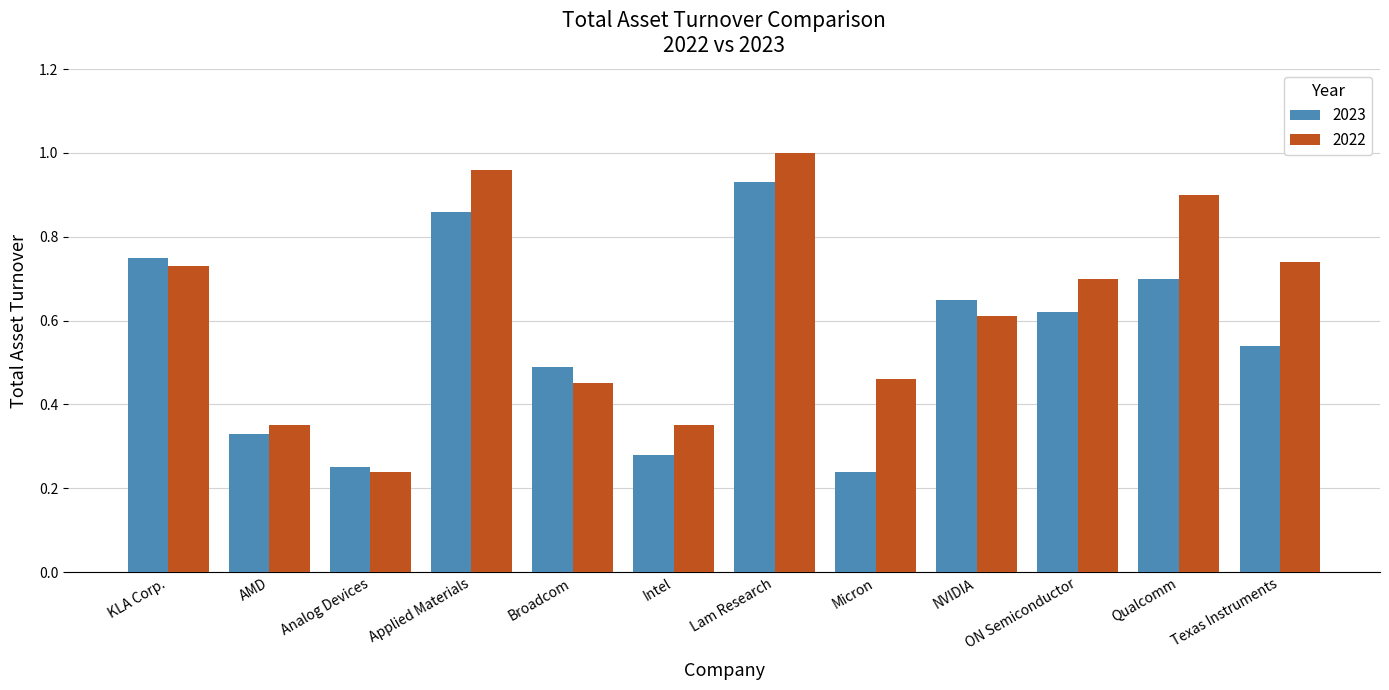

Which category has the highest value in the 2022 series?

Lam Research